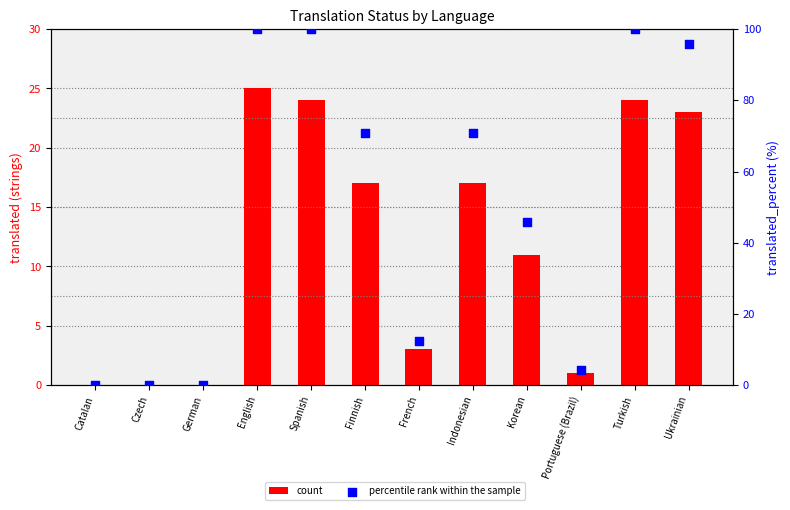

Which series reaches the maximum Y coordinate?

percentile rank within the sample